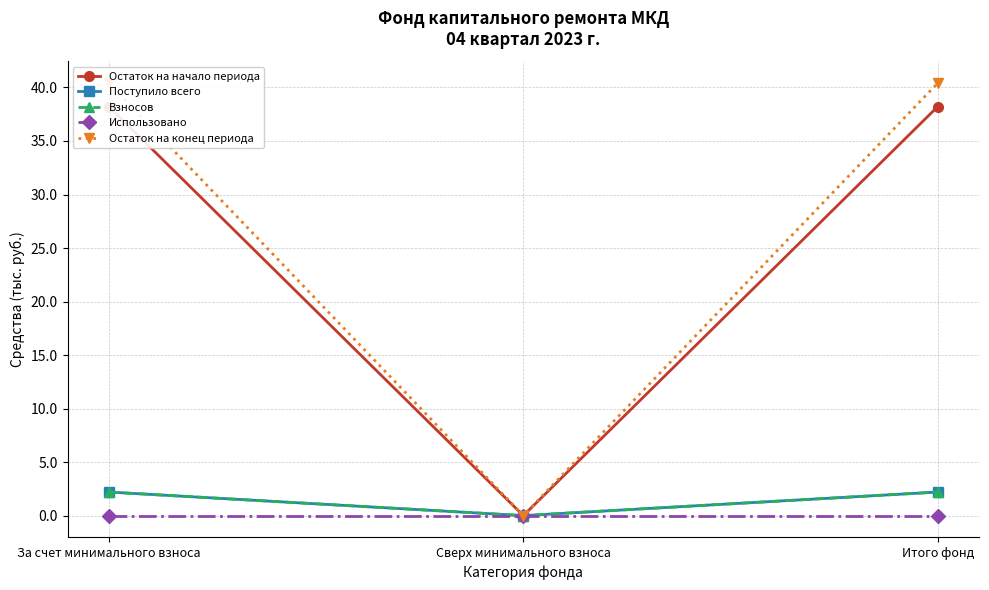

How many data points in Остаток на конец периода are less than 40?

1